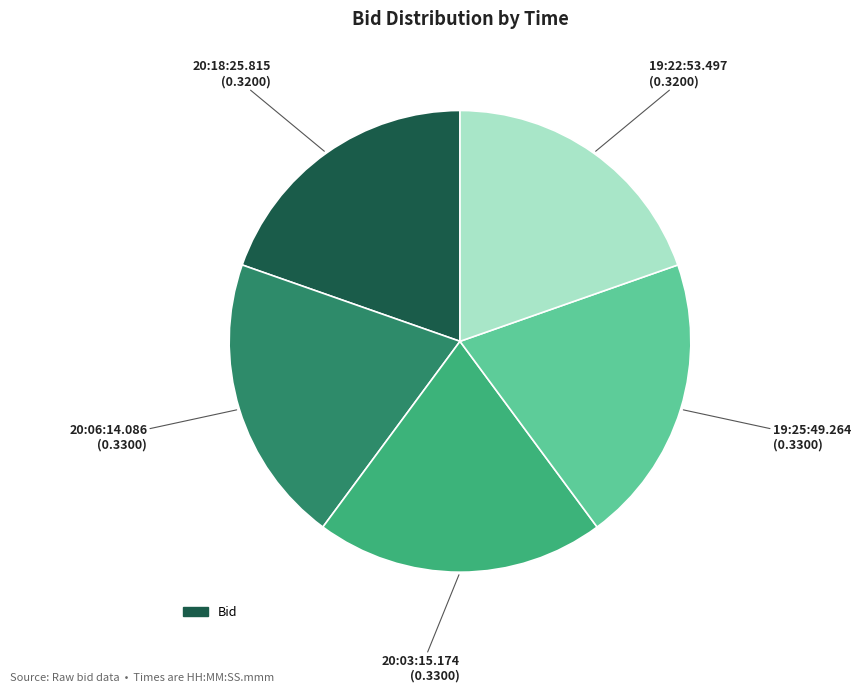

Is there any slice that represents more than half of the pie?

No